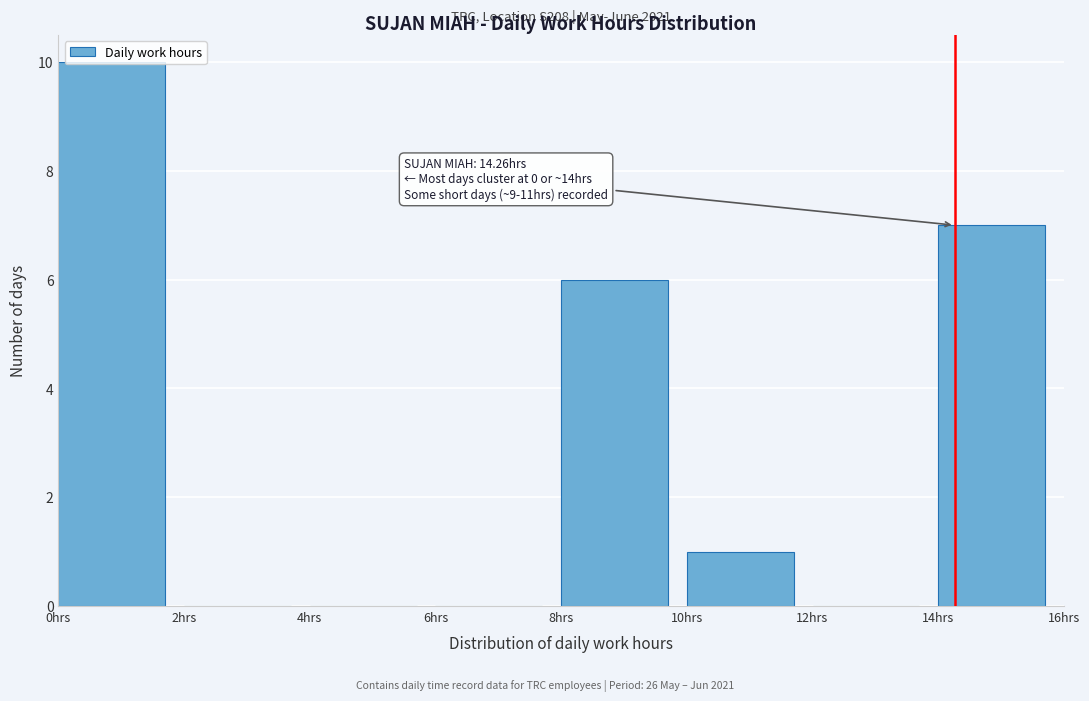

Which range on the x-axis has the tallest bar?

0 to 2